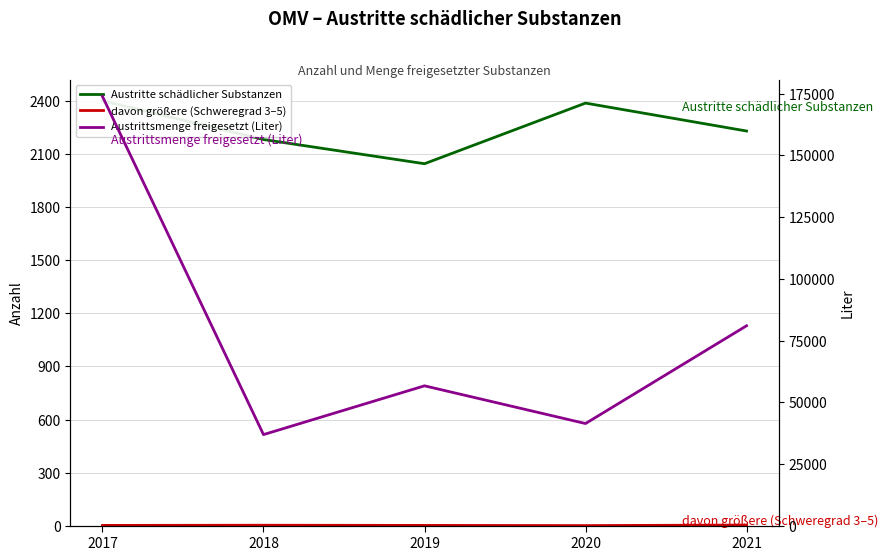

Where is the first local minimum for Austrittsmenge freigesetzt (Liter)?

2018